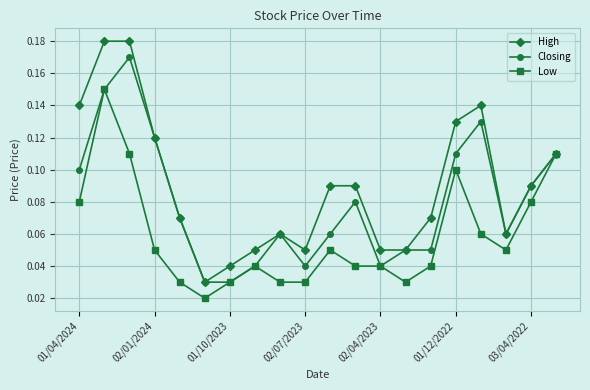

At how many categories does at least one series exceed 0?

20